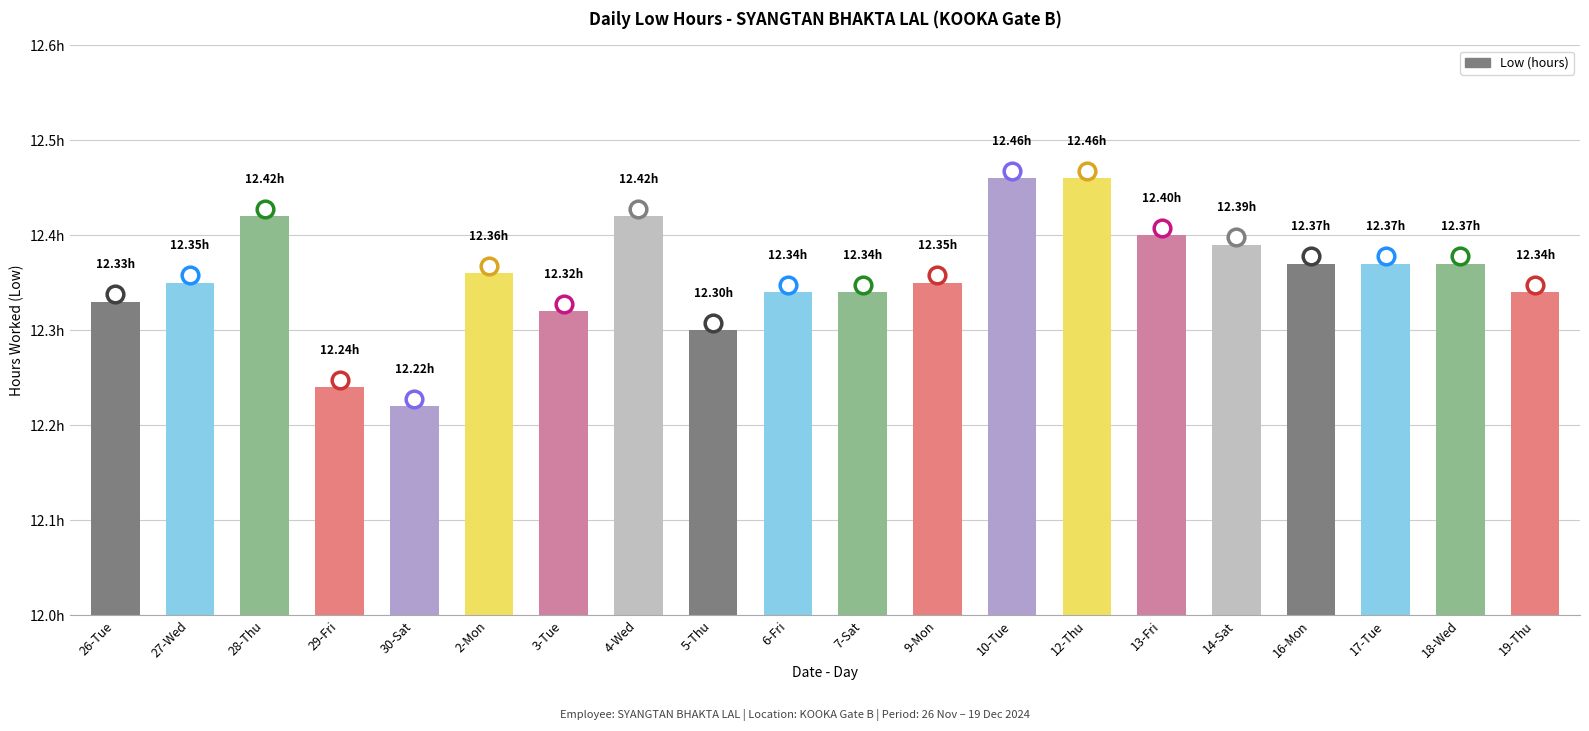

What is the label of the 12th bar from the right?

5-Thu